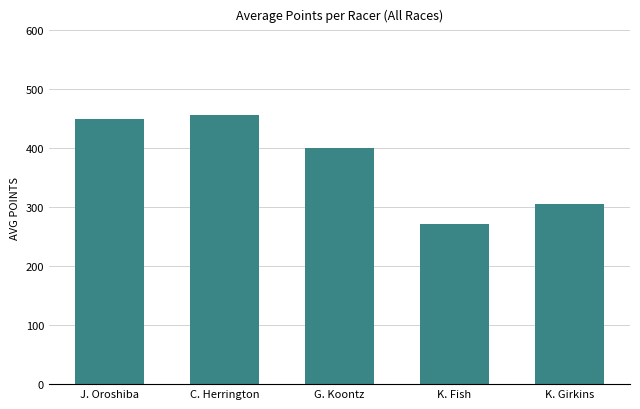

List the labels in order of value, smallest first.

K. Fish, K. Girkins, G. Koontz, J. Oroshiba, C. Herrington